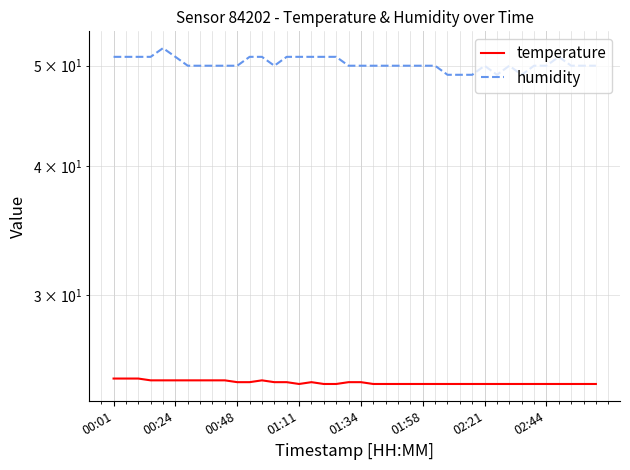

How many interior local valleys does the temperature series have?

1